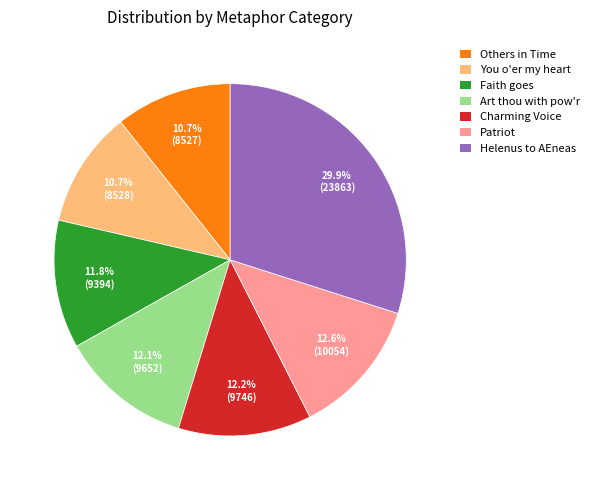

To the nearest percent, what portion does Patriot represent?

13%